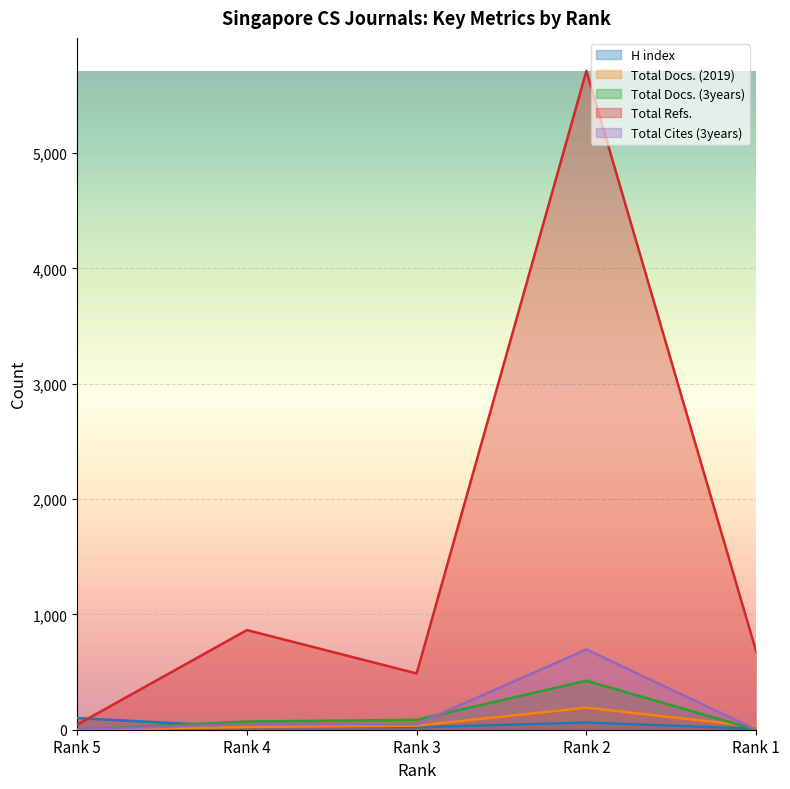

List the series in order of their peak value, highest first.

Total Refs., Total Cites (3years), Total Docs. (3years), Total Docs. (2019), H index